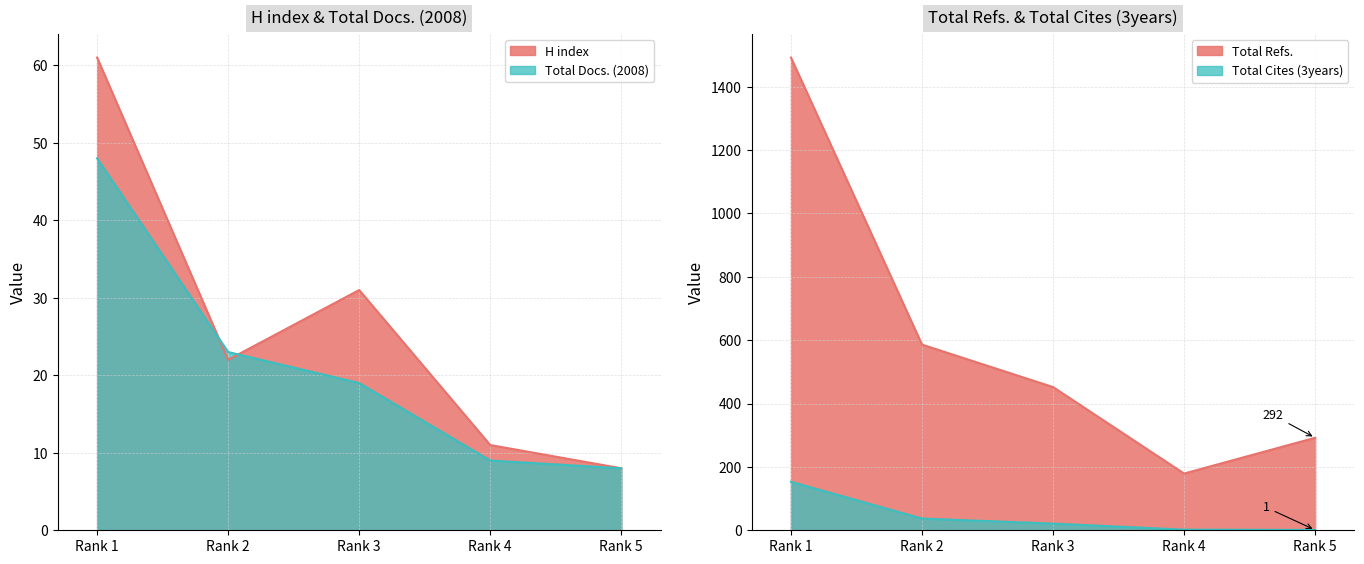

Does the chart have visible grid lines?

Yes